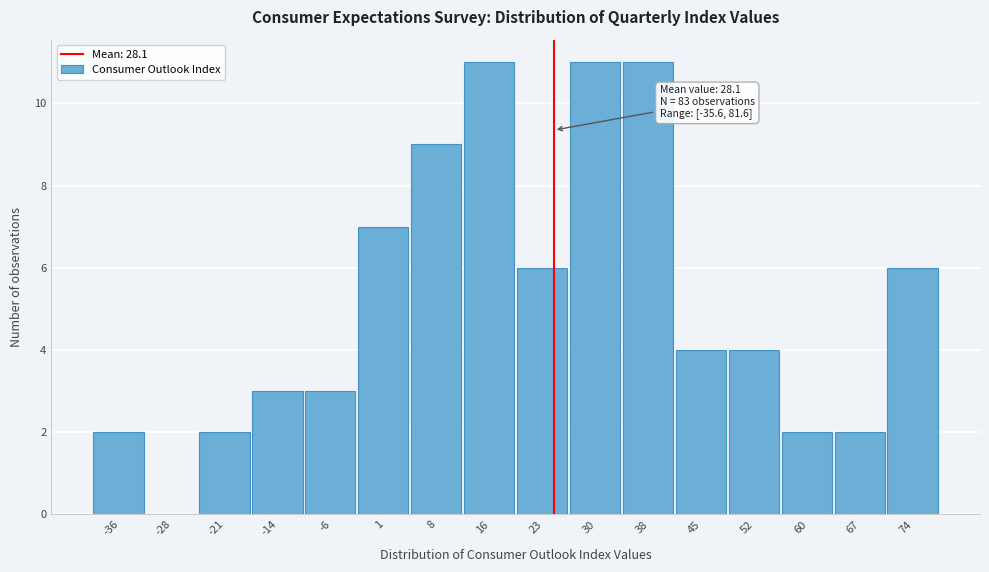

Reading right to left, extract all data points from this chart.

74=6	67=2	60=2	52=4	45=4	38=11	30=11	23=6	16=11	8=9	1=7	-6=3	-14=3	-21=2	-28=0	-36=2